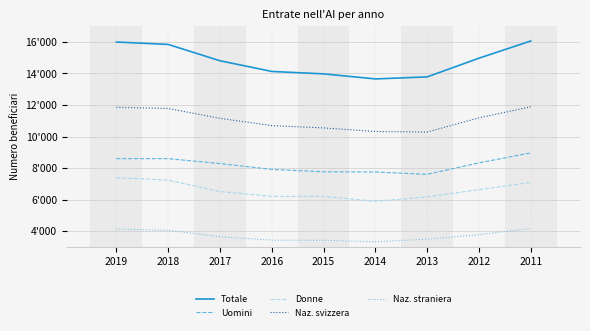

In Naz. svizzera, how many points are lower than both neighbors (excluding endpoints)?

1